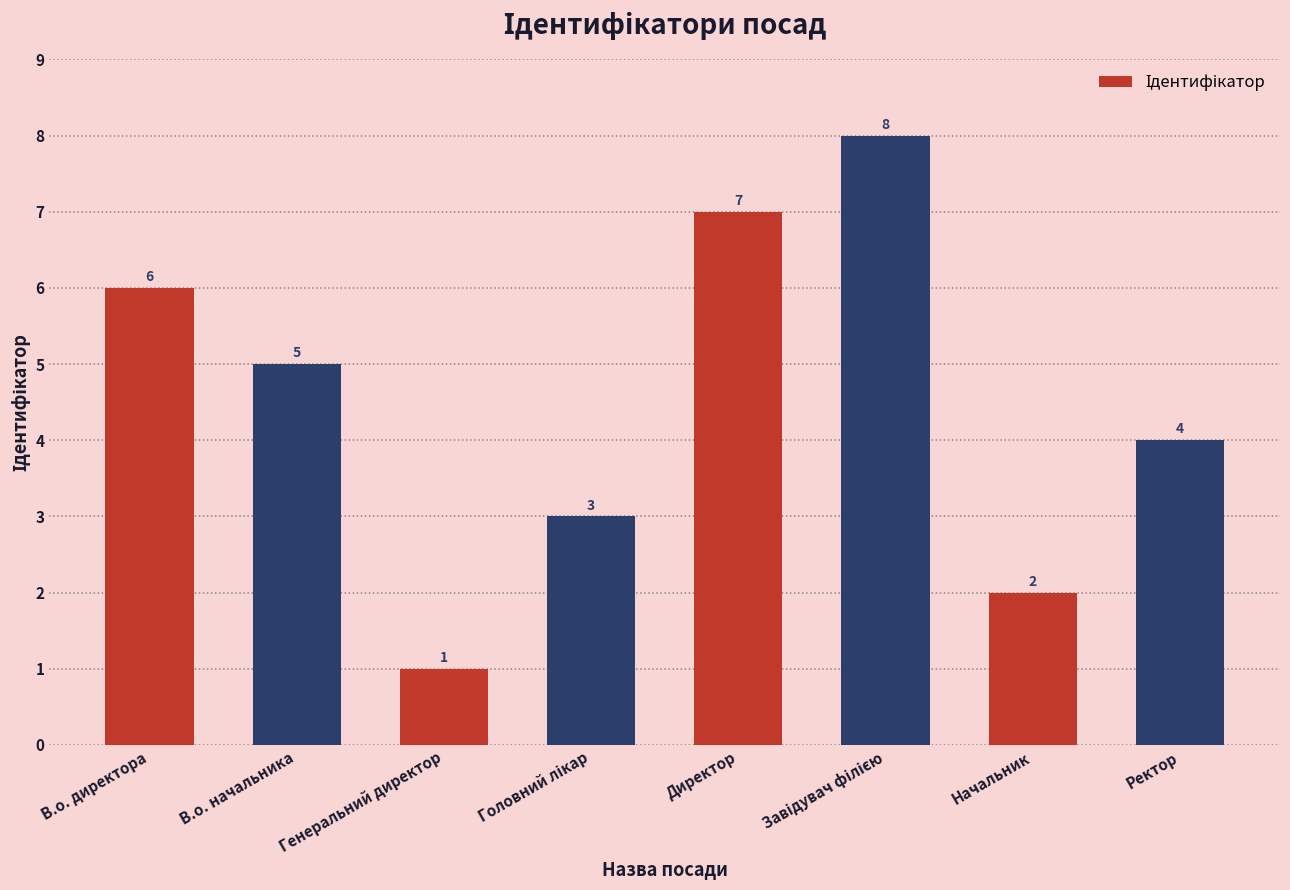

Is it true that the value at Ректор is 4?

True